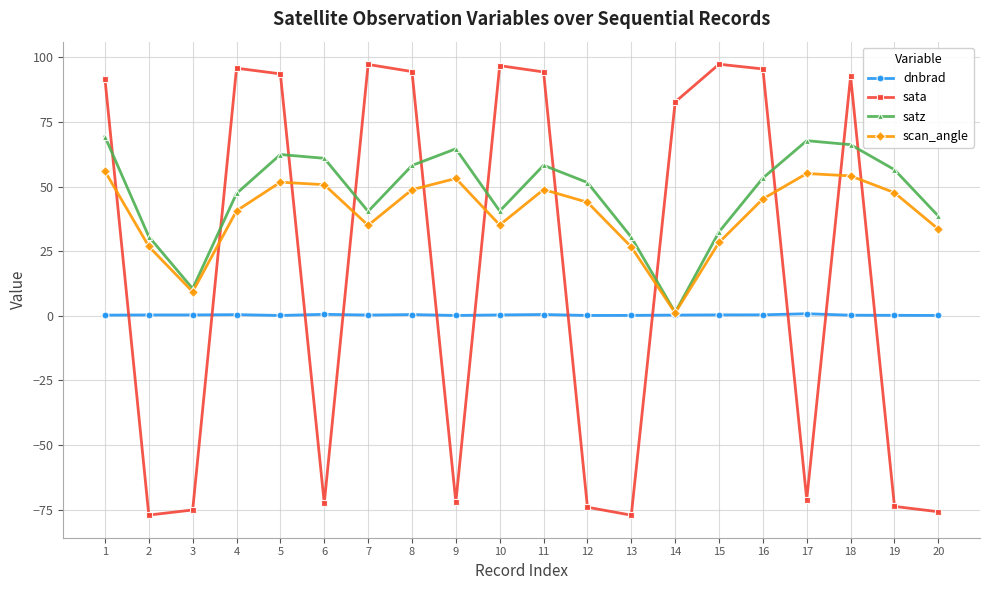

What is the total value across all series at 10?

172.8